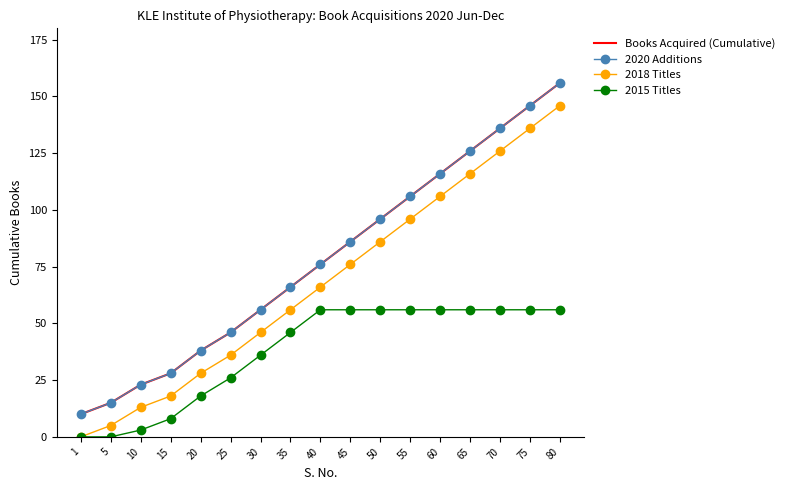

What is the value of the Books Acquired (Cumulative) point at the 8th from the left?

66